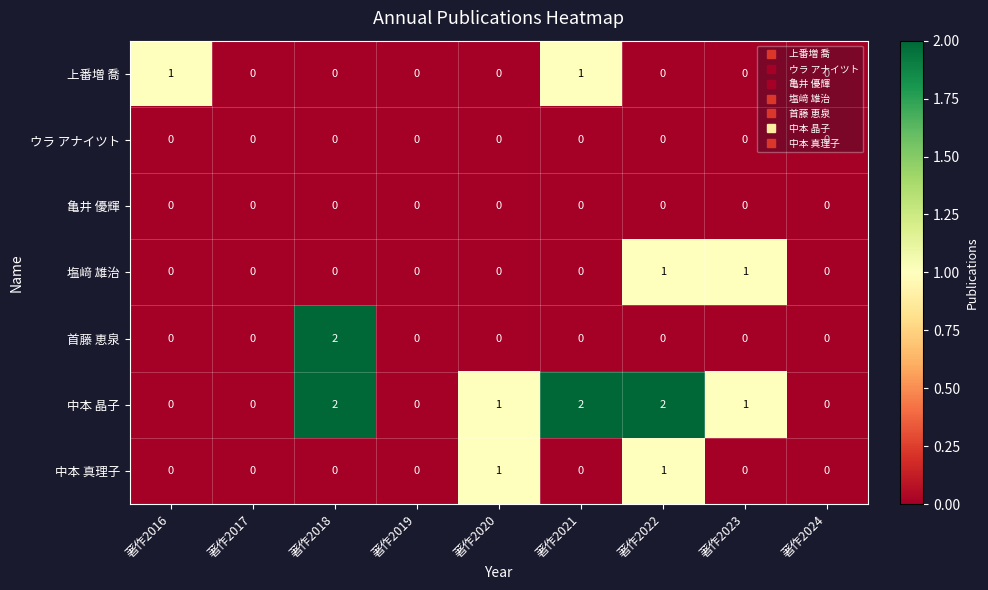

Between 著作2021 and 著作2024, which series saw the biggest shift?

中本 晶子